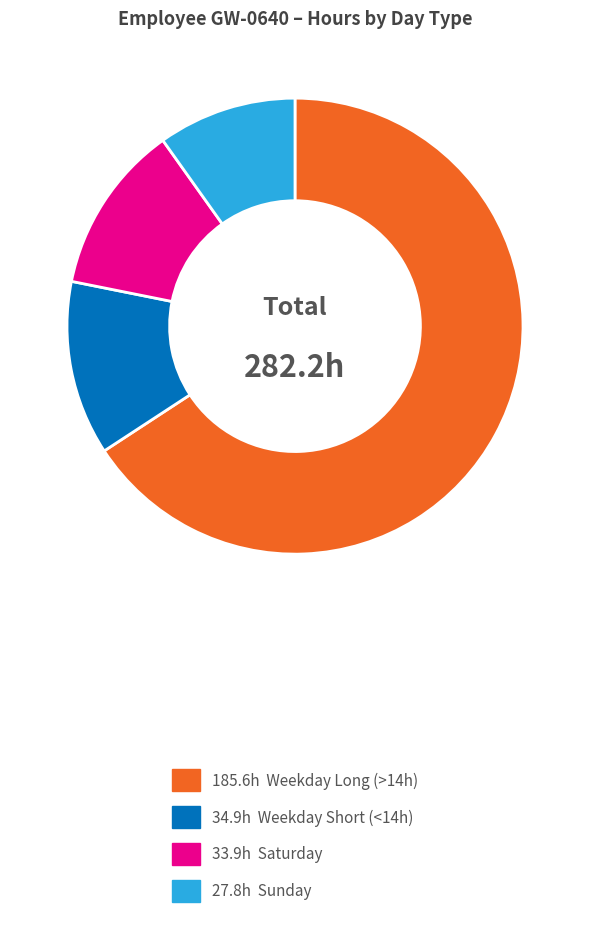

Is there a majority slice in this chart?

Yes